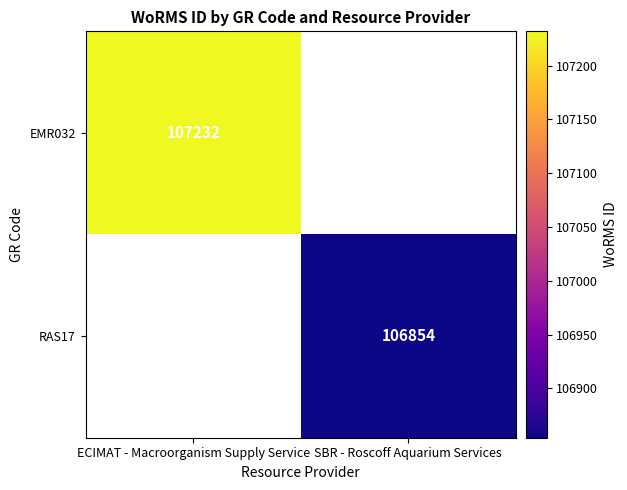

The value of RAS17 at SBR - Roscoff Aquarium Services is 106854. True or false?

True